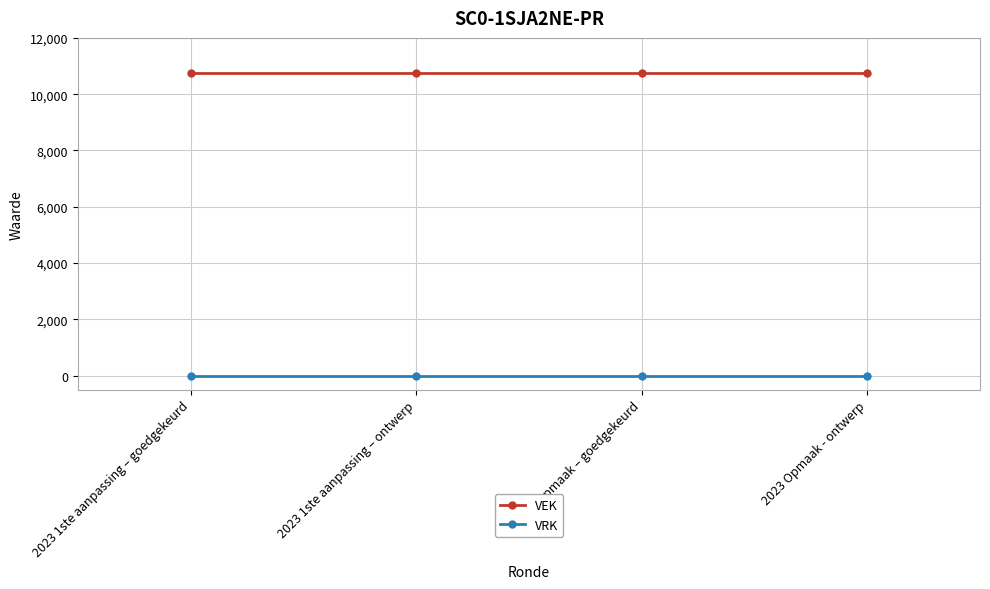

Reading right to left, transcribe all the data shown in this chart.

VEK: 10750	10750	10750	10750
VRK: 0	0	0	0